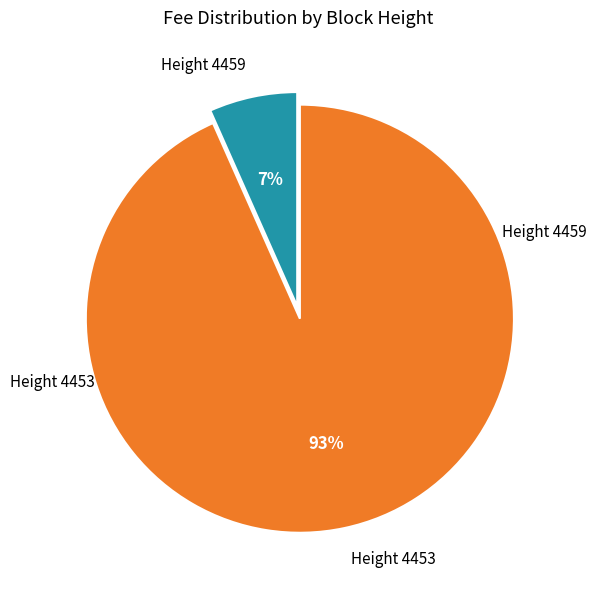

To the nearest percent, what is the combined percentage of Height 4459 and Height 4453?

100%